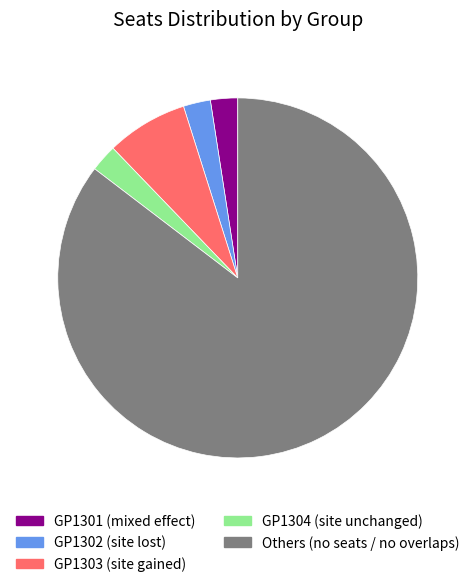

Is there a majority slice in this chart?

Yes